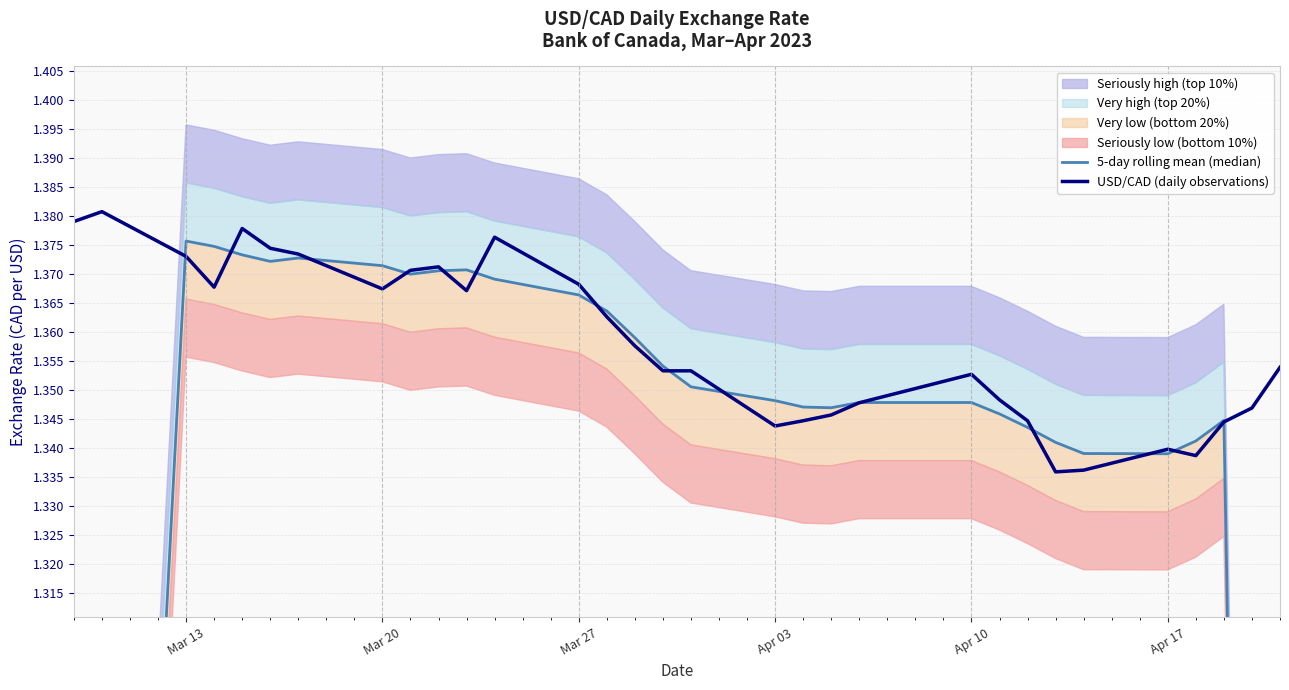

Which series has the largest total across all categories?

USD/CAD (daily observations)